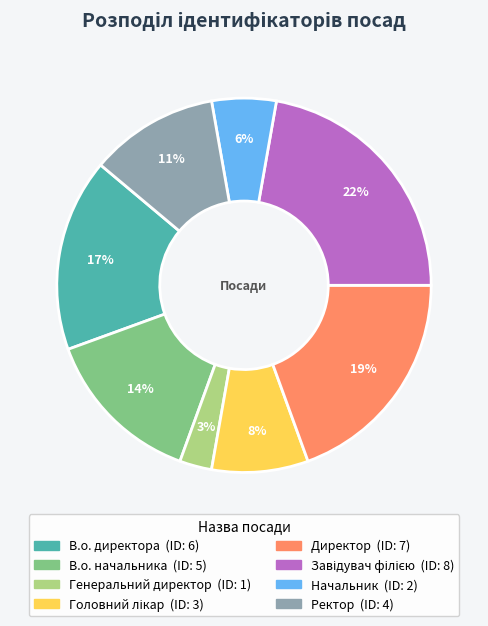

Count the number of slices in the pie.

8